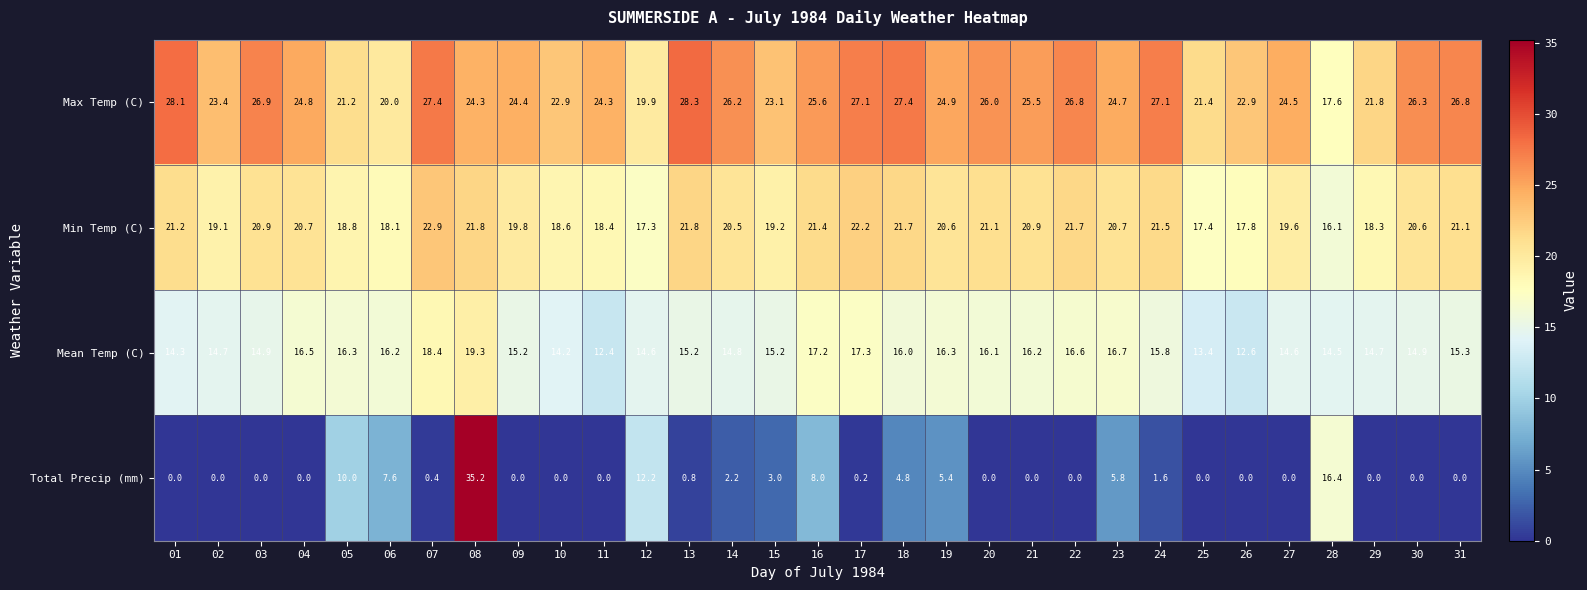

The Min Temp (C) series shows 24.0 at 25. True or false?

False